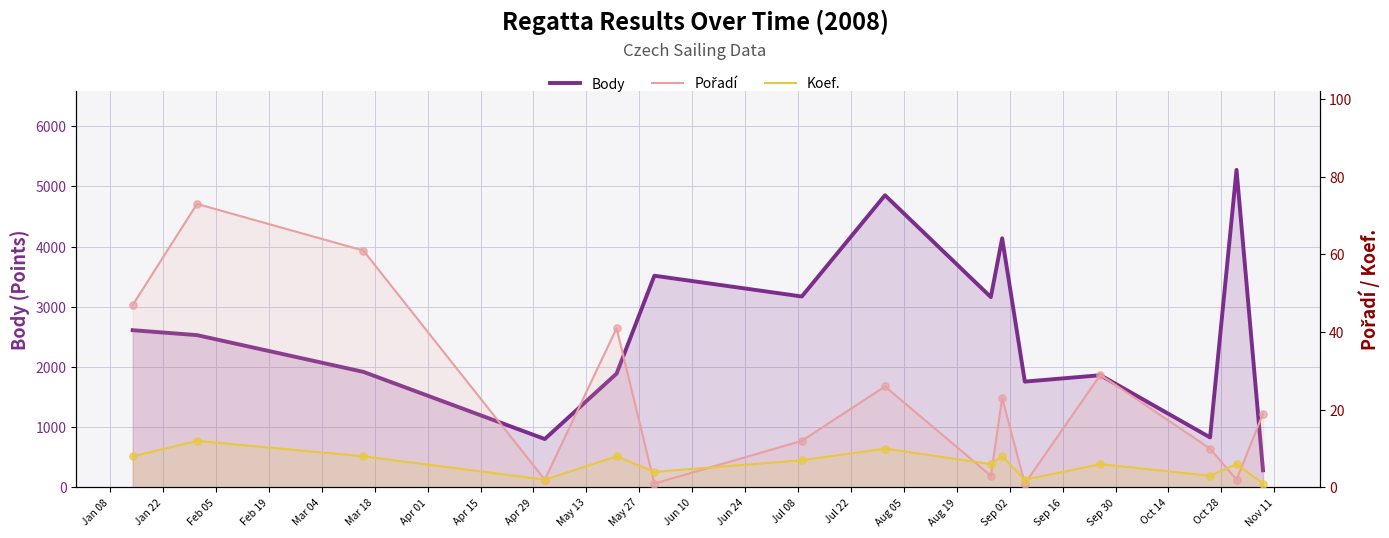

Which series has the largest total across all categories?

Body